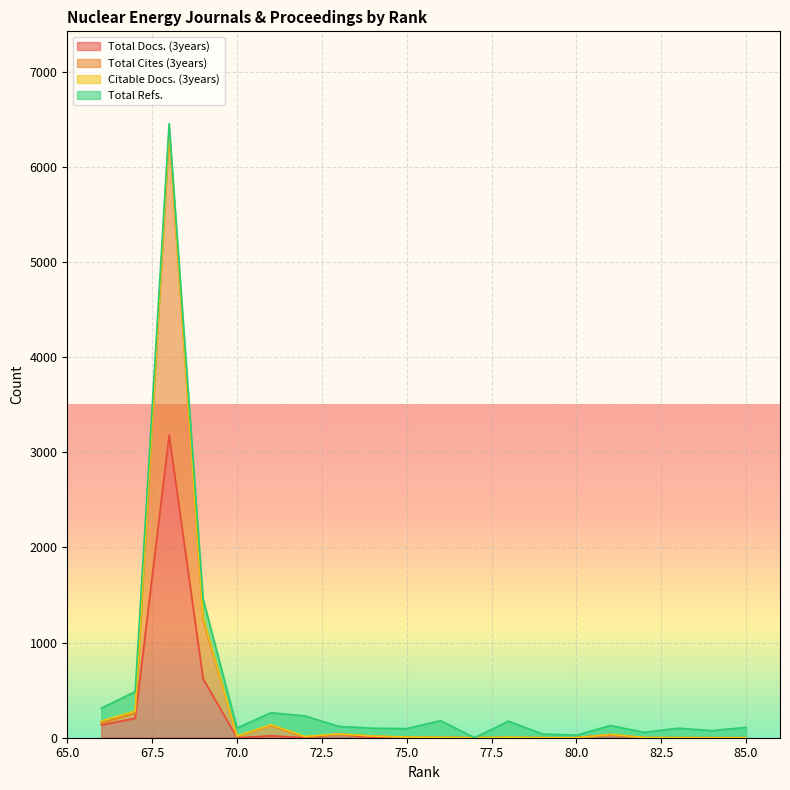

True or false: Total Docs. (3years) and Total Cites (3years) intersect in this chart.

False